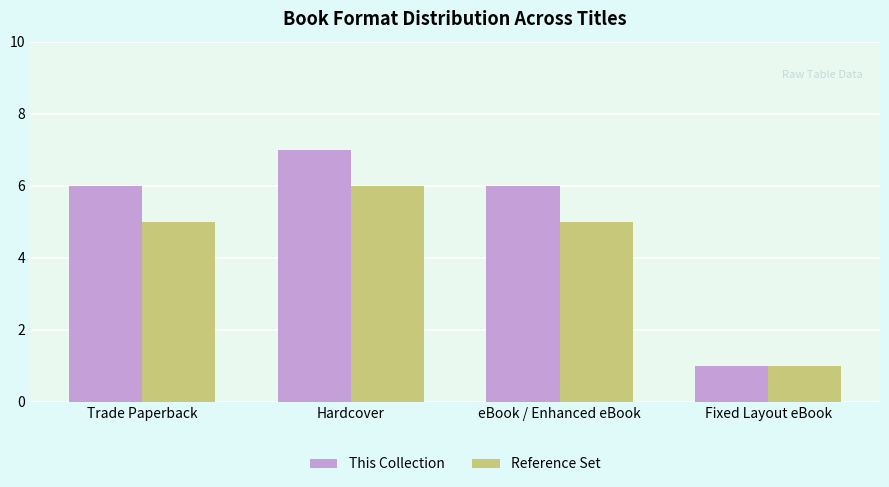

Which series has the widest spread of values?

This Collection